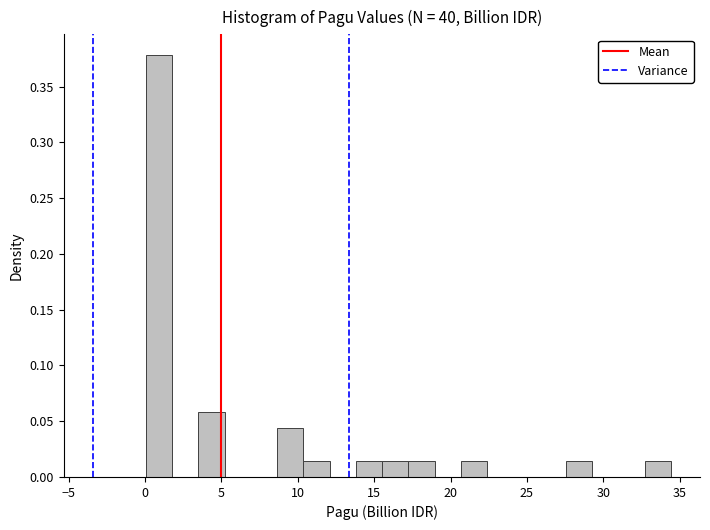

Read against the x-axis, roughly where is the centre of the tallest bar?

1.0